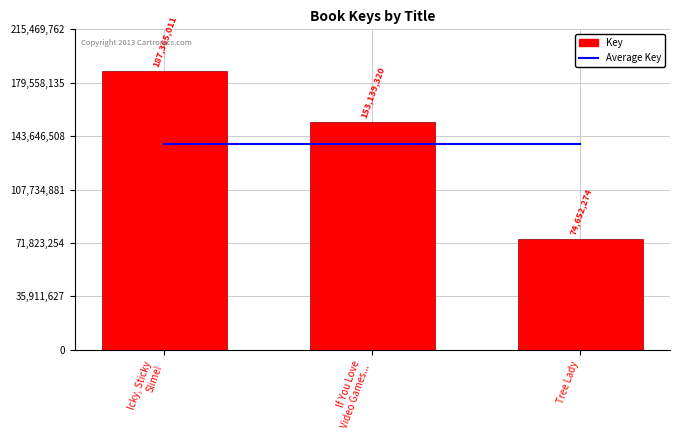

What is the label of the 3rd bar from the right?

Icky, Sticky
Slime!